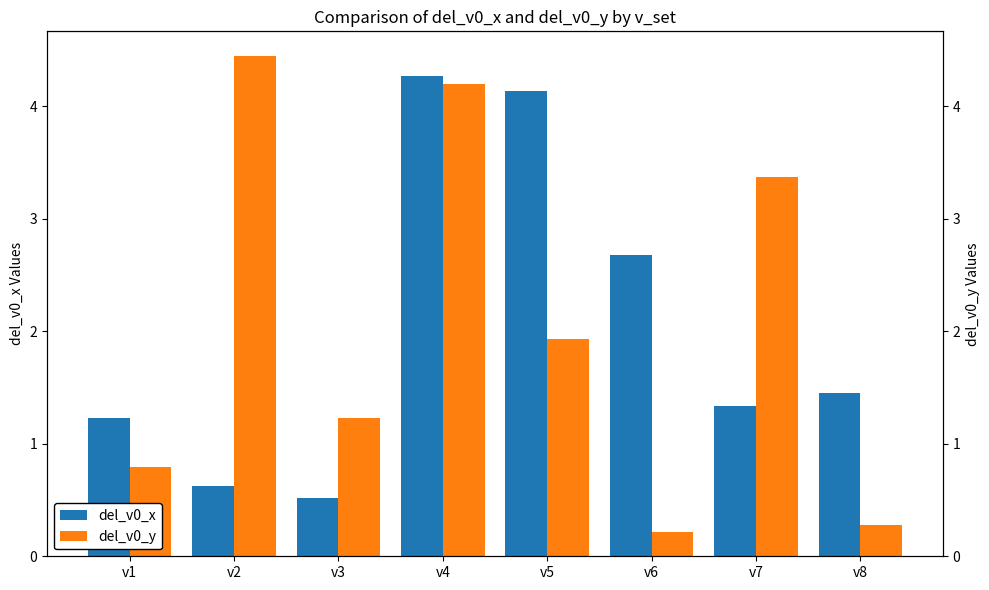

True or false: del_v0_x has a value of 4.1 at v5.

True